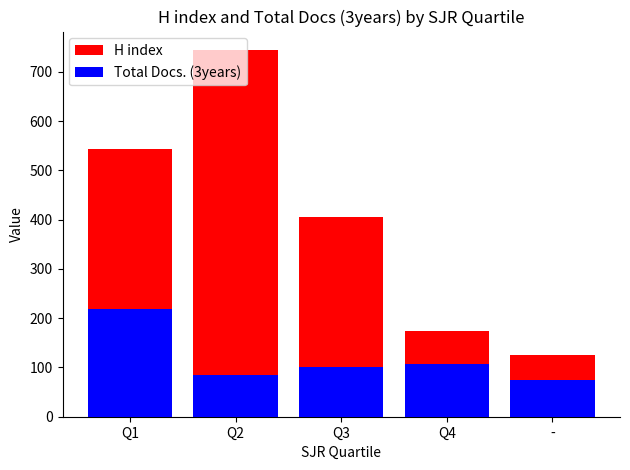

How many bars are there in each group?

2